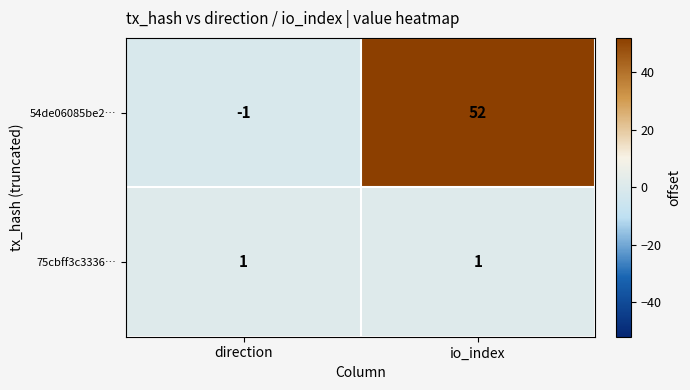

Reading left to right, transcribe all the data shown in this chart.

54de06085be2…: -1	52
75cbff3c3336…: 1	1